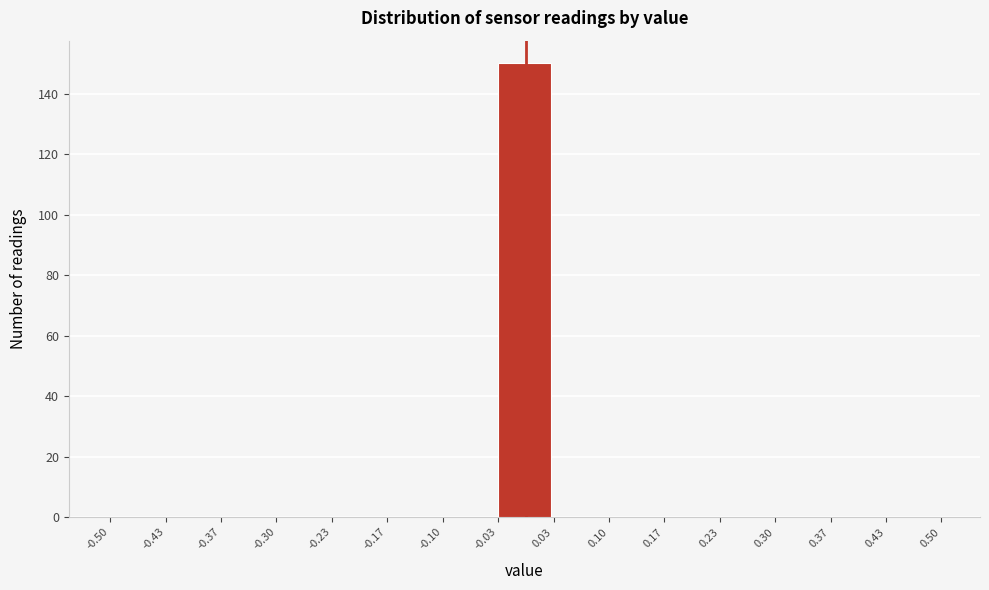

Reading left to right, transcribe this chart: for each bar, give the range it covers on the x-axis and its height. The values are not printed on the chart, so give them approximately, as read against the axis.

-0.50 to -0.43: 0
-0.43 to -0.37: 0
-0.37 to -0.30: 0
-0.30 to -0.23: 0
-0.23 to -0.17: 0
-0.17 to -0.10: 0
-0.10 to -0.03: 0
-0.03 to 0.03: 150
0.03 to 0.10: 0
0.10 to 0.17: 0
0.17 to 0.23: 0
0.23 to 0.30: 0
0.30 to 0.37: 0
0.37 to 0.43: 0
0.43 to 0.50: 0